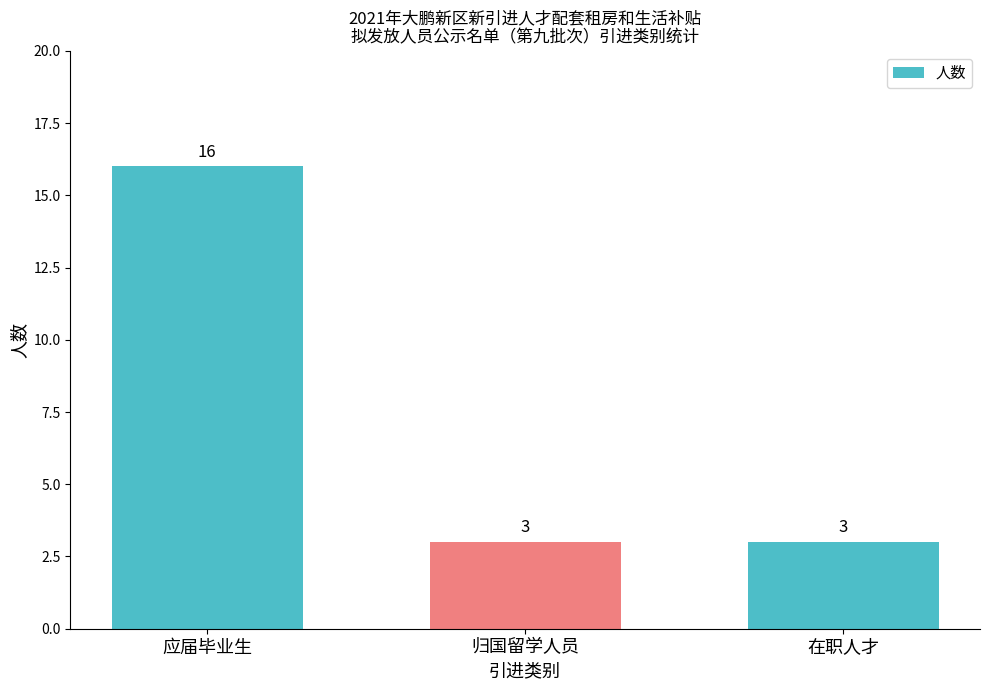

What is the average value?

7